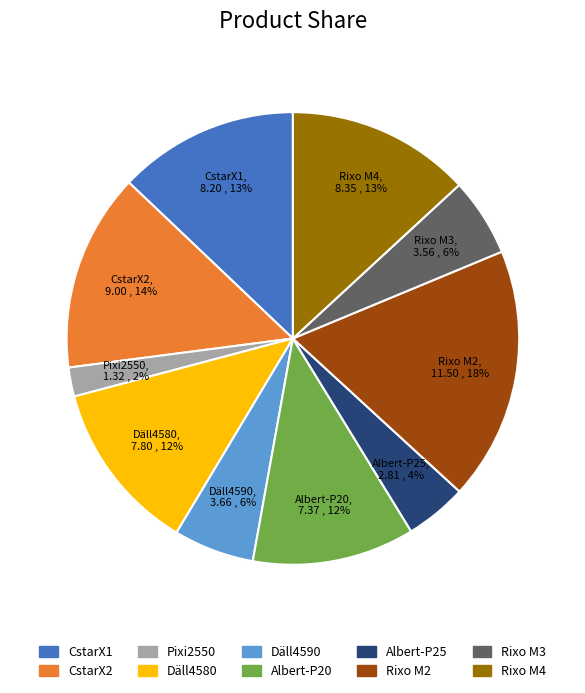

Which has a higher value, Däll4590 or CstarX2?

CstarX2